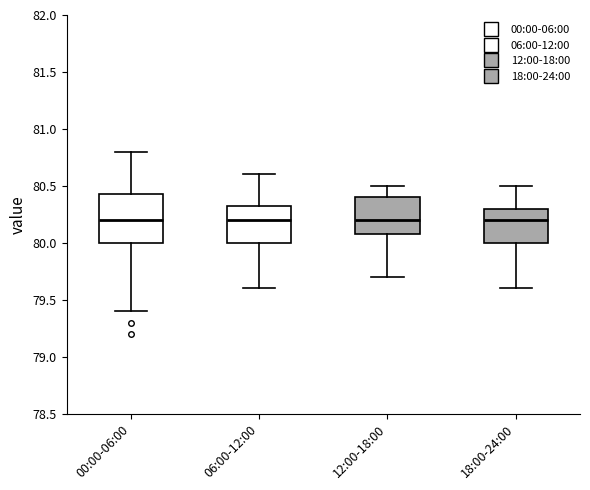

Where does the lower whisker of the box for 18:00-24:00 end on the y-axis? The values are not printed on the chart, so give them approximately, as read against the axis.

79.60